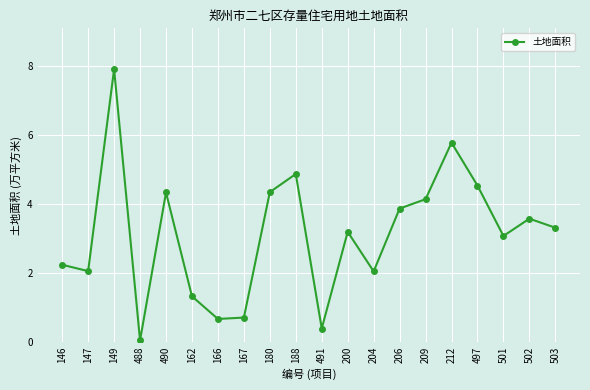

What is the sum of all values?

62.2